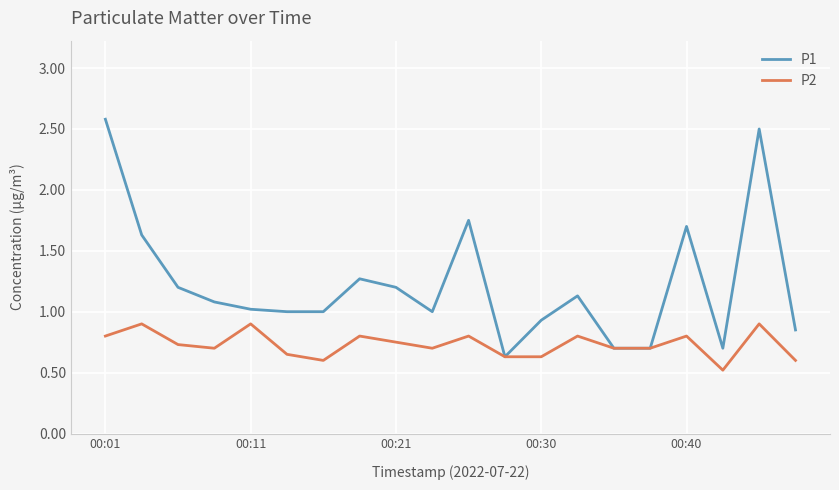

Which series has the largest range (max minus min)?

P1